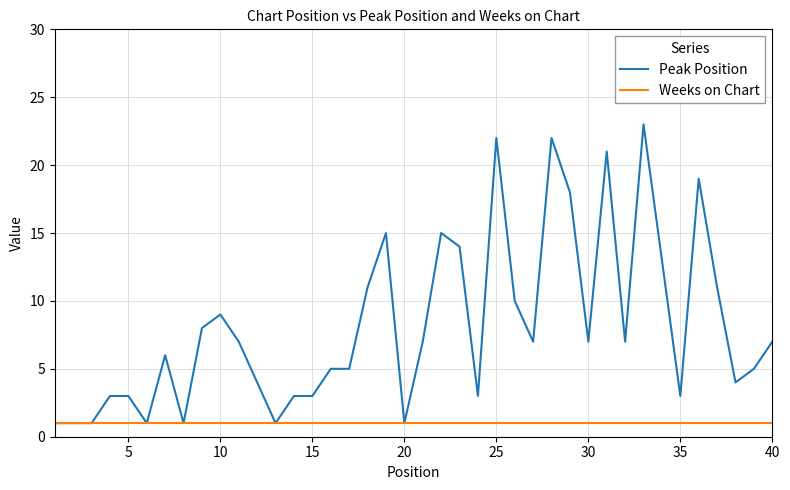

Which series has the largest range (max minus min)?

Peak Position